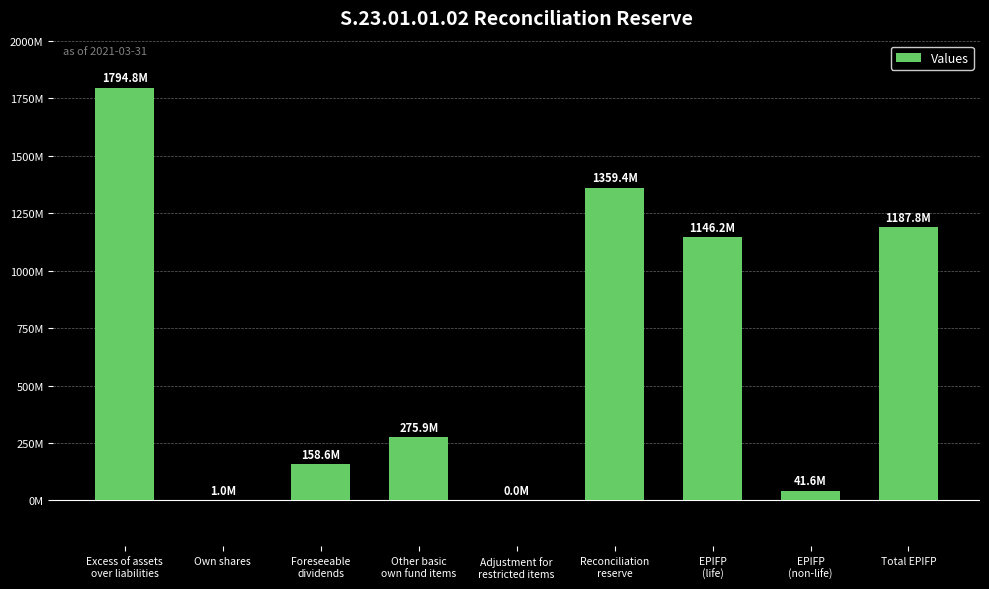

Which category has the lowest value across all series?

Adjustment for
restricted items